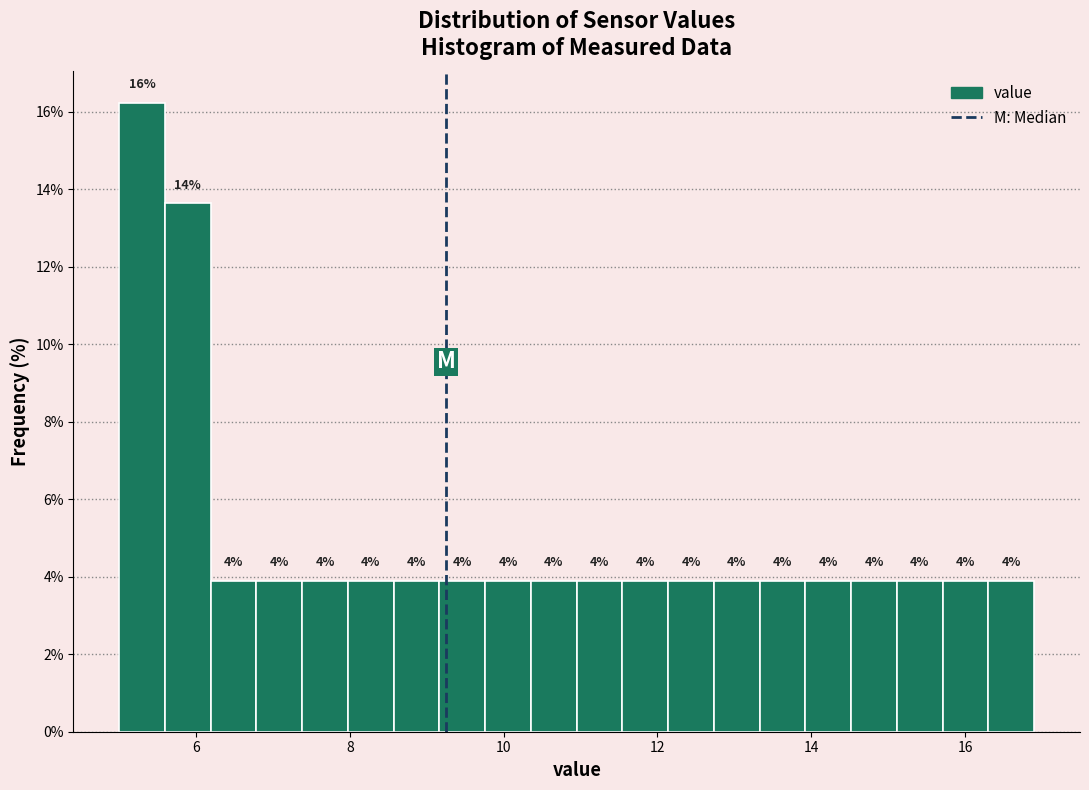

Read against the x-axis, roughly where is the centre of the tallest bar?

5.2